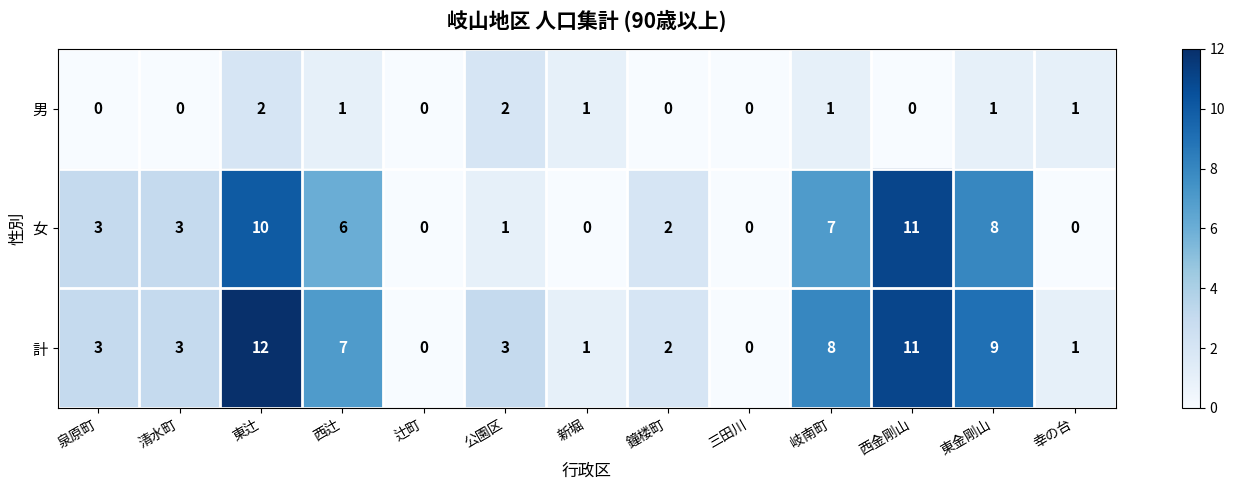

What is the sum of all 男 values?

9